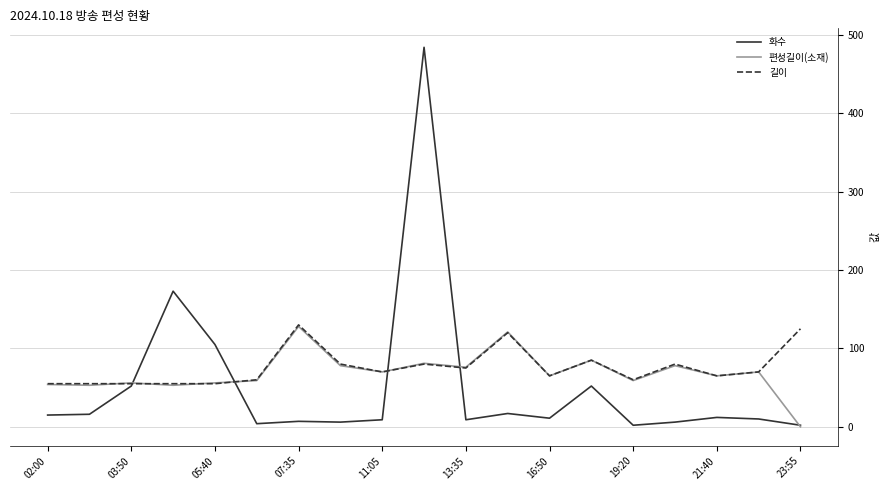

Which series has the widest spread of values?

화수